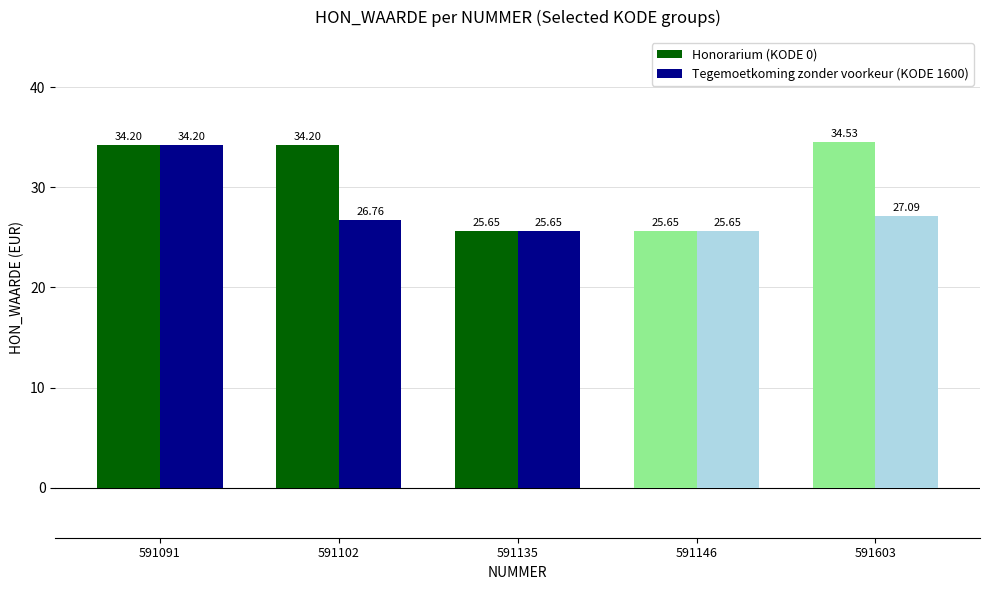

The value of Honorarium (KODE 0) at 591135 is 25.6. True or false?

True